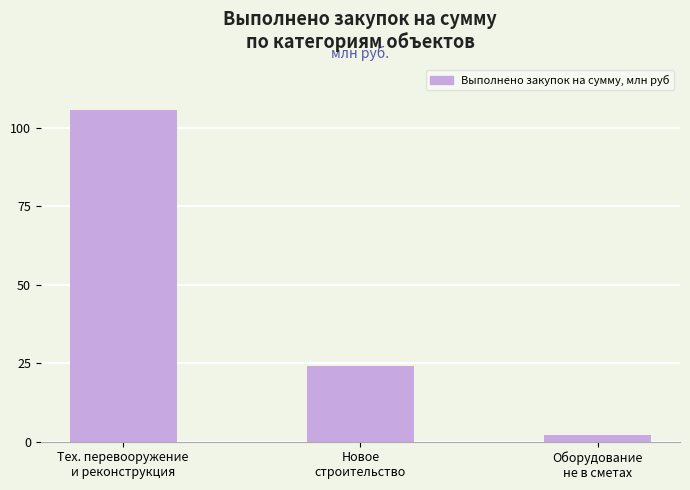

The value at Тех. перевооружение
и реконструкция is 105.7. True or false?

True